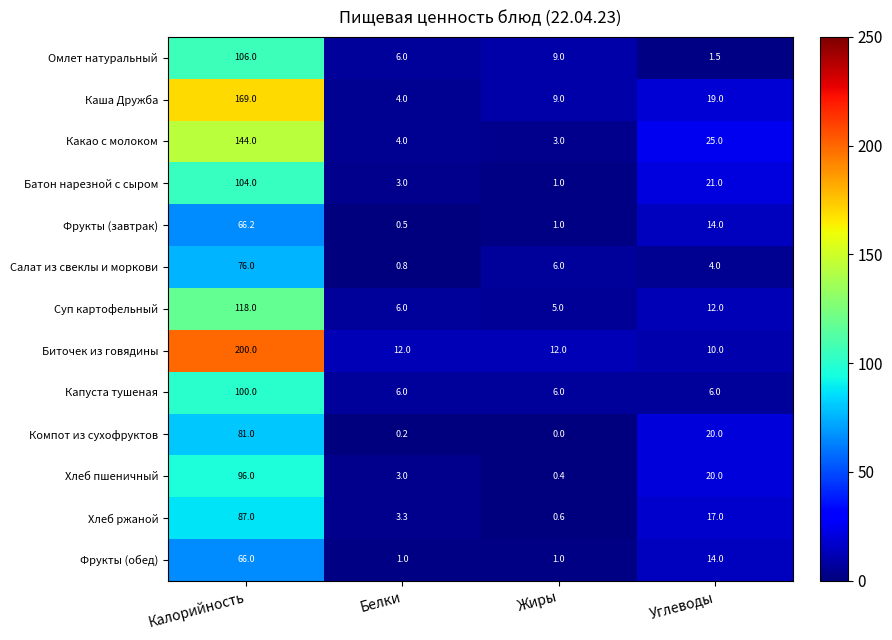

What is the total value across all series at Жиры?

54.0